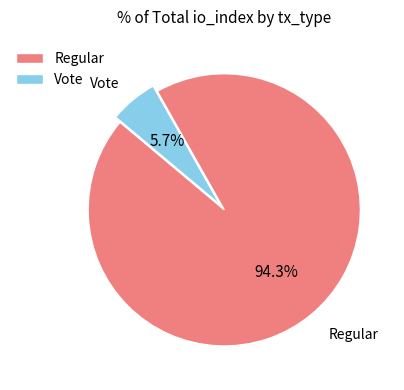

How many slices are in this pie chart?

2